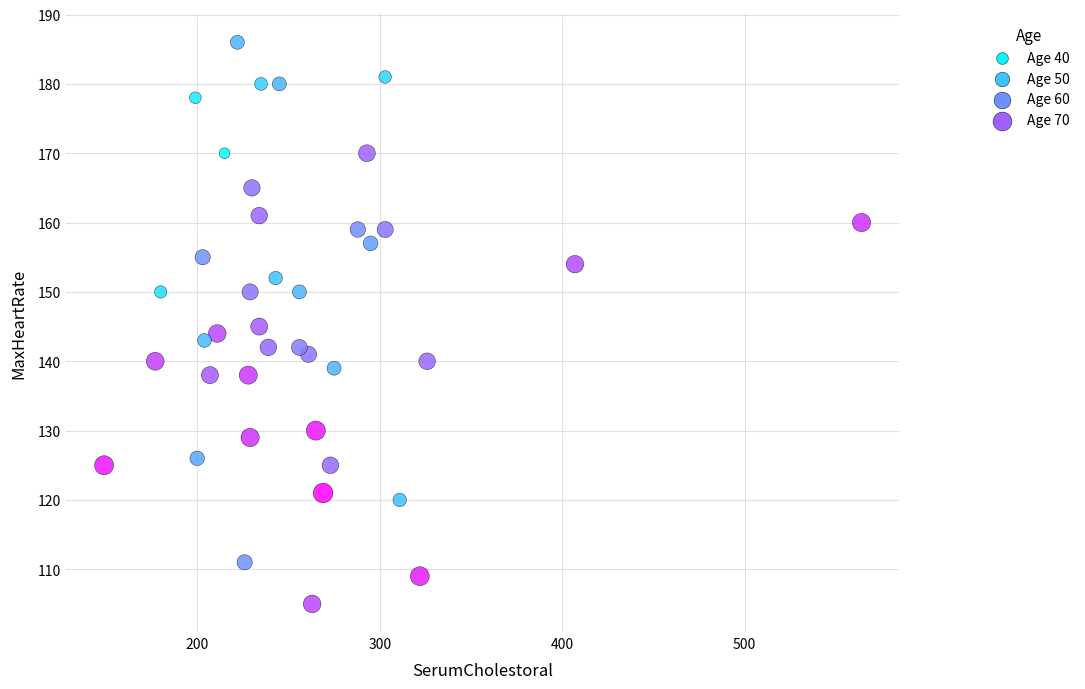

What is the range of Y values (max minus min)?

81